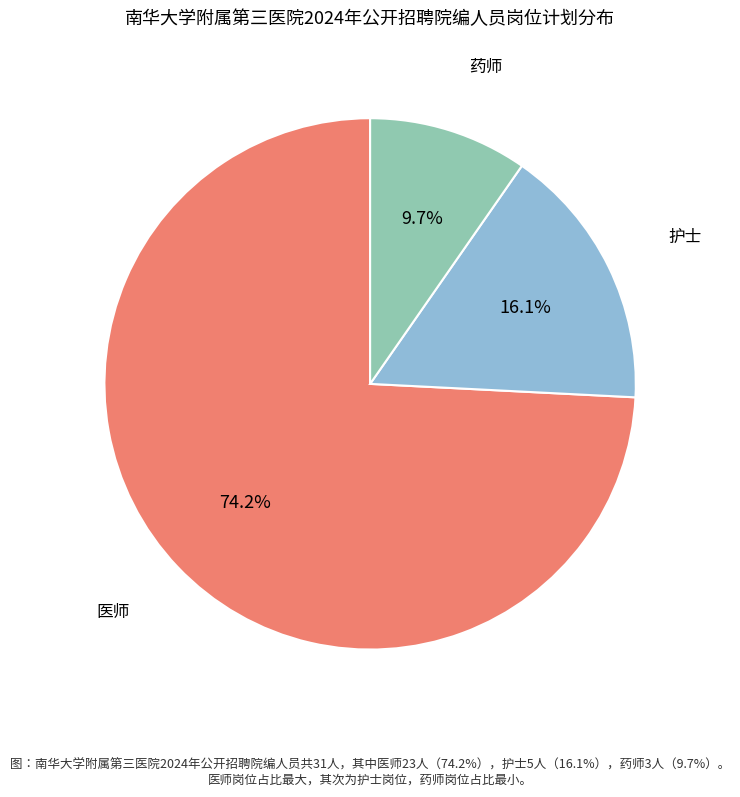

Approximately how many times larger is the value at 药师 compared to 护士?

0.6